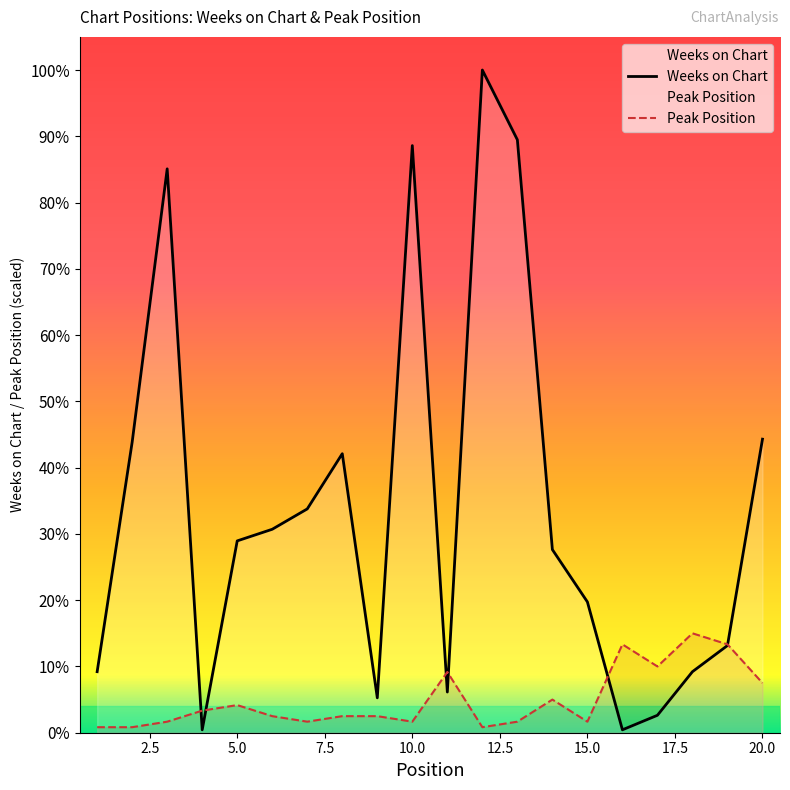

How many interior local valleys does the Peak Position series have?

5